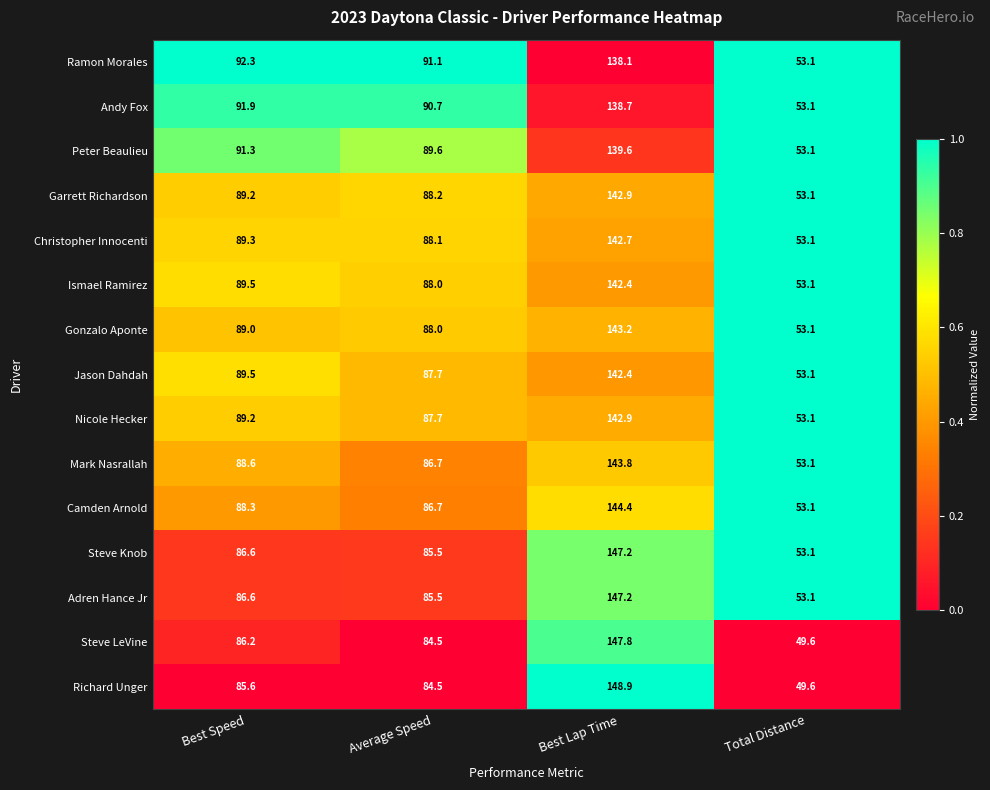

Where is Jason Dahdah nearest to the value 97?

Best Speed